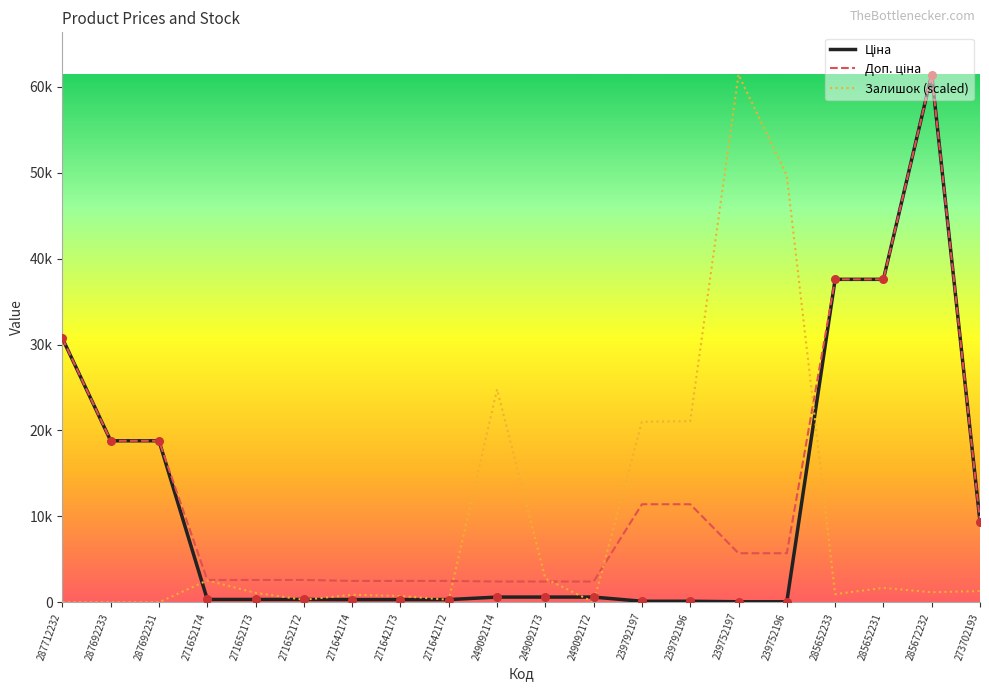

What is the total value across all series at 271642173?

3519.7